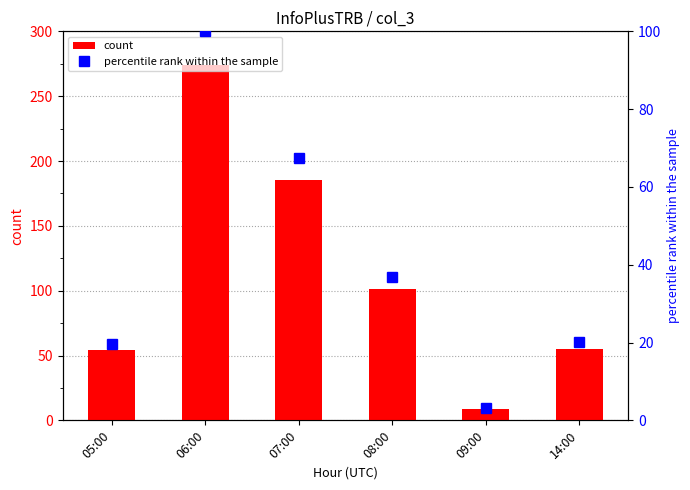

Which category has the highest value across all series?

06:00